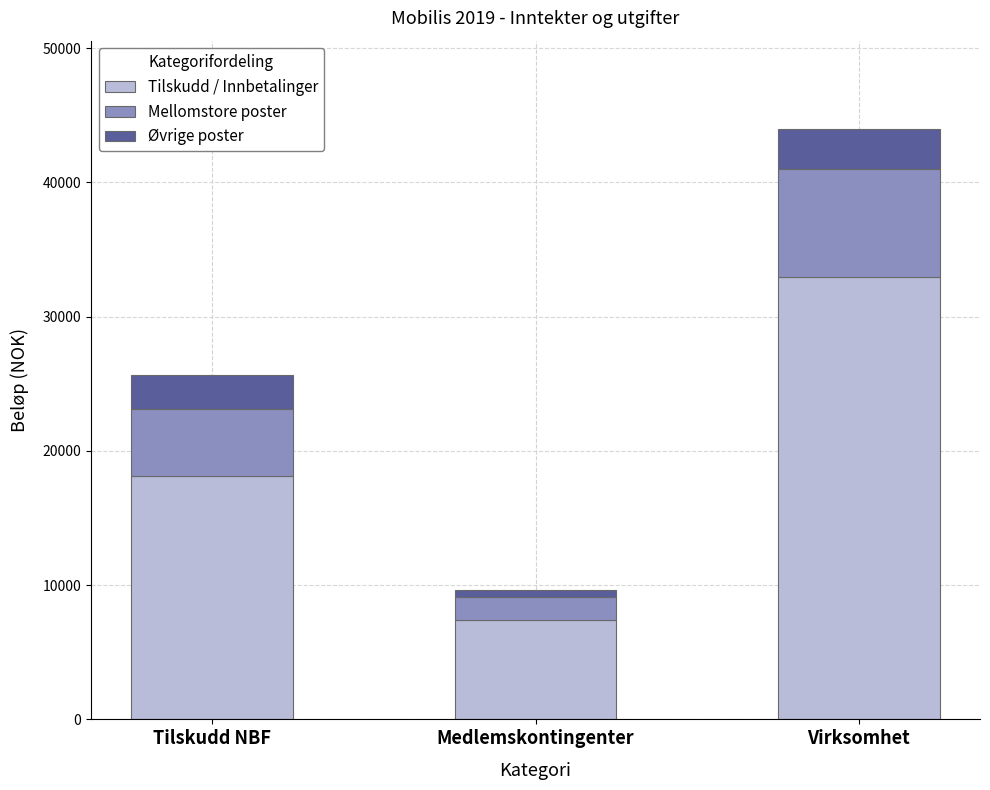

At which category is the sum across all series the highest?

Virksomhet